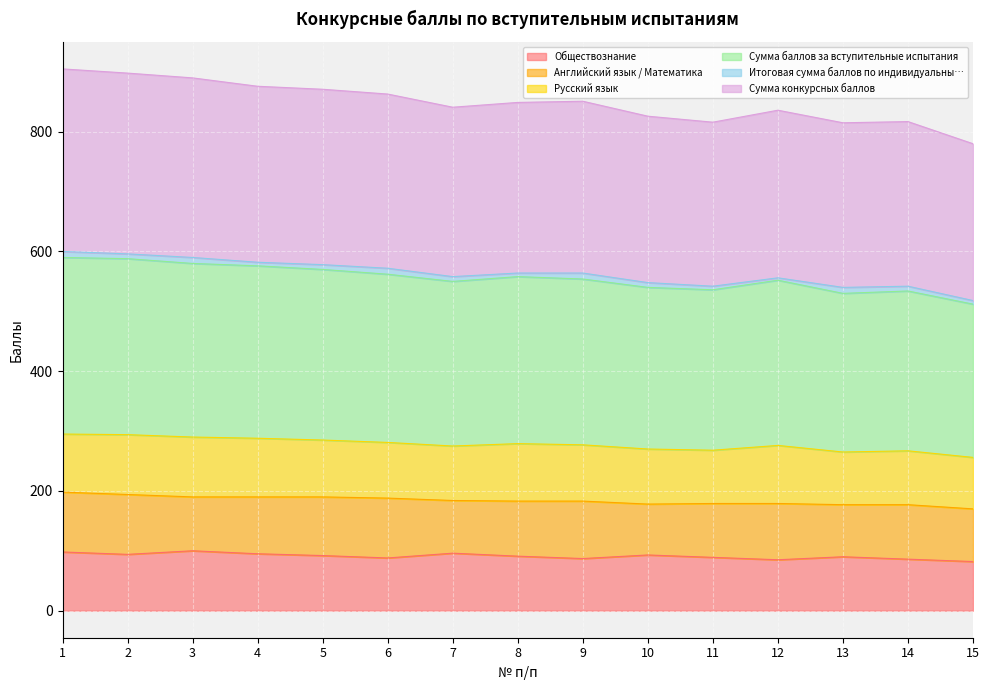

What is the value of the Сумма конкурсных баллов point at the 2nd from the left?

898